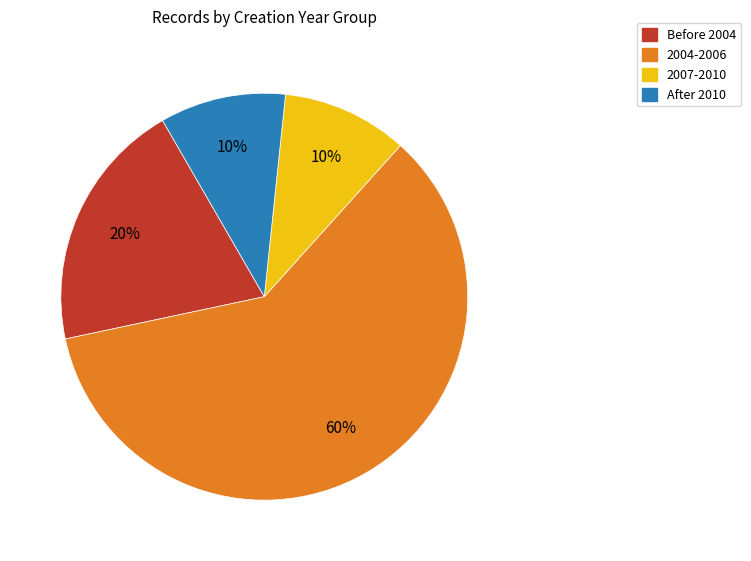

Is there a majority slice in this chart?

Yes